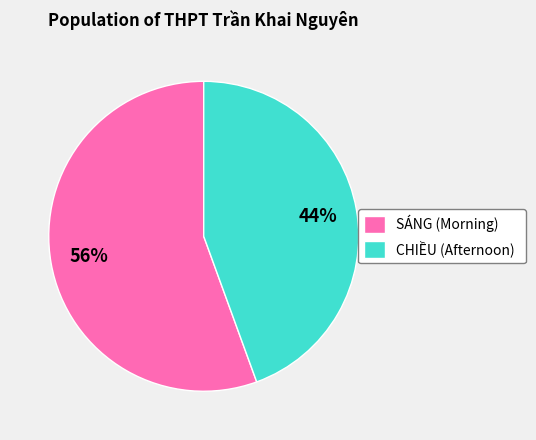

To the nearest percent, what portion does CHIỀU (Afternoon) represent?

44%